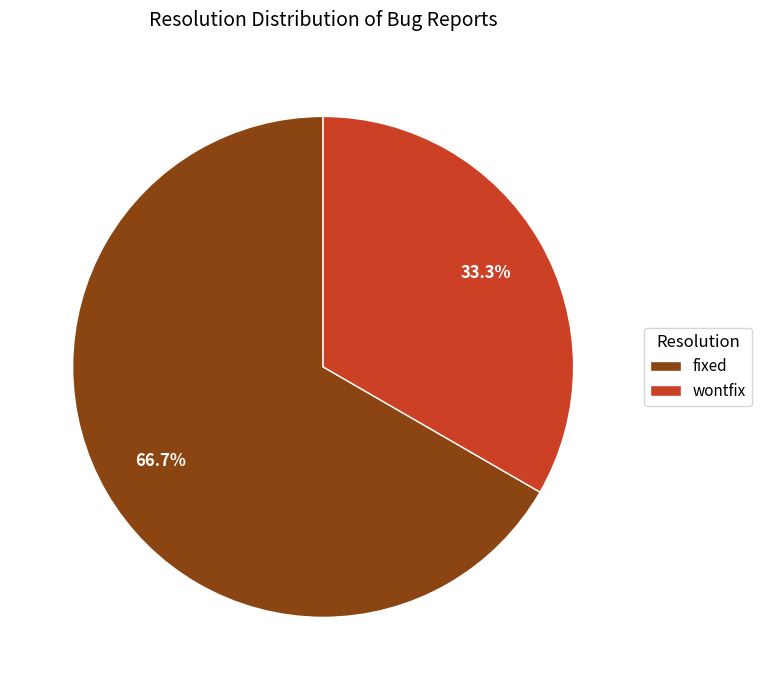

The wontfix slice represents 25% of the pie. True or false?

False